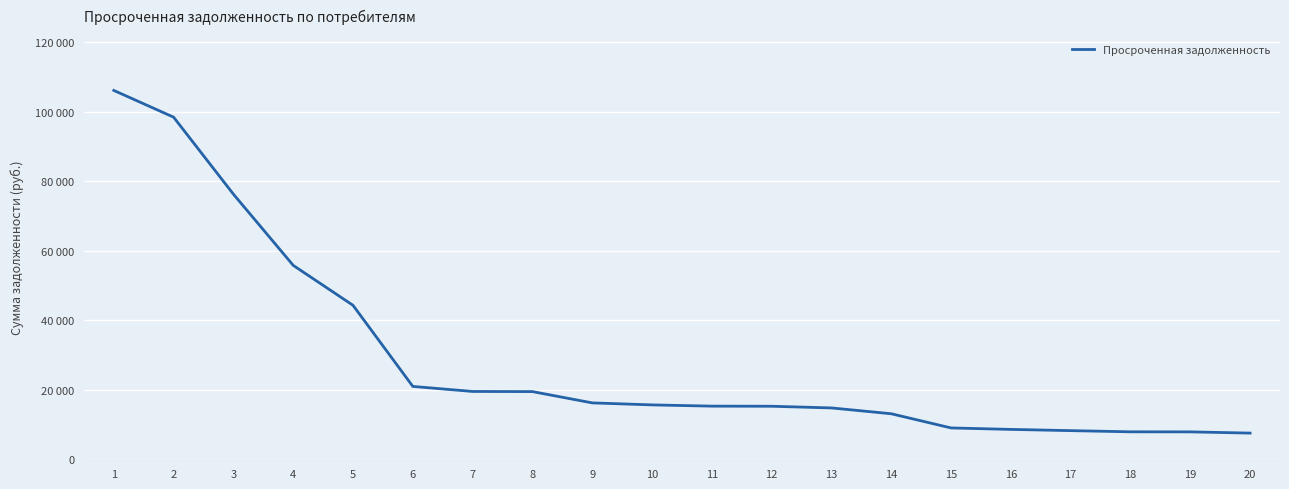

What is the average value?

29019.9